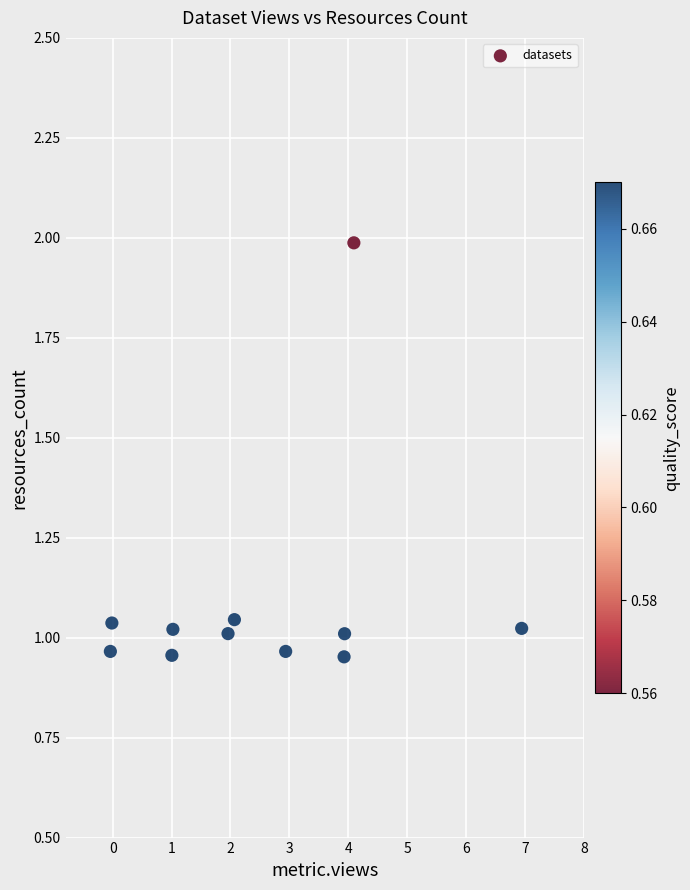

What is the range of X values (max minus min)?

7.0